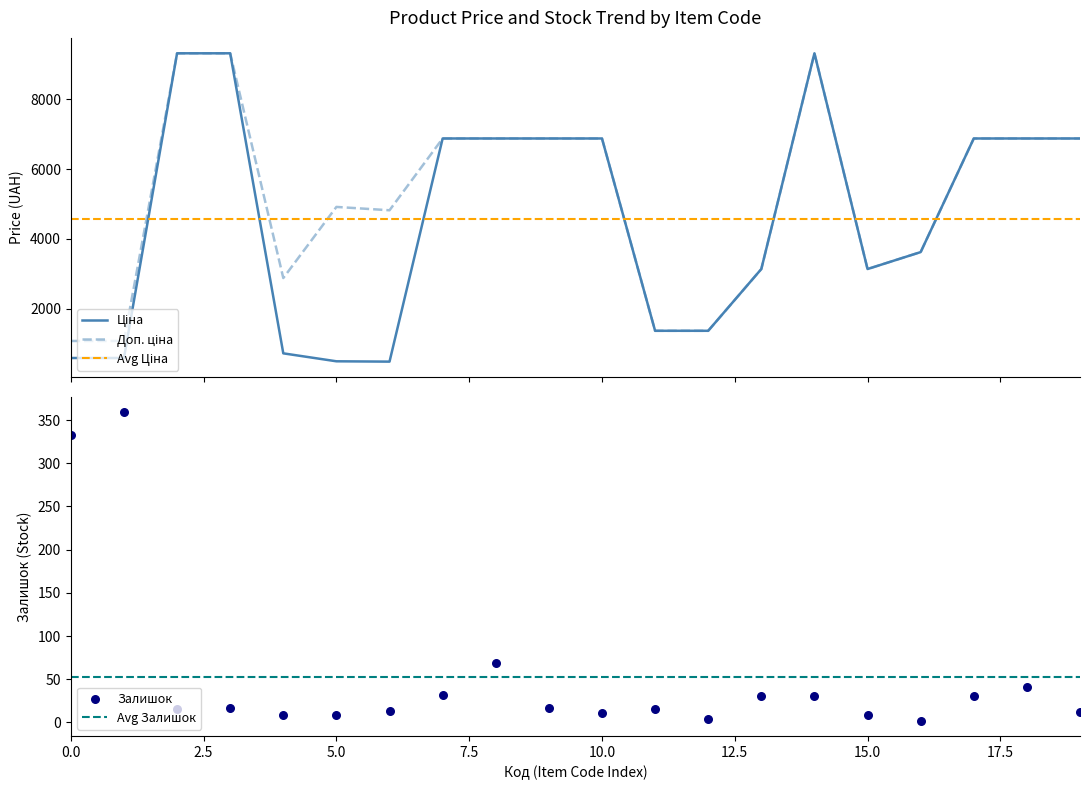

Which series has the largest Y range (max minus min)?

Ціна